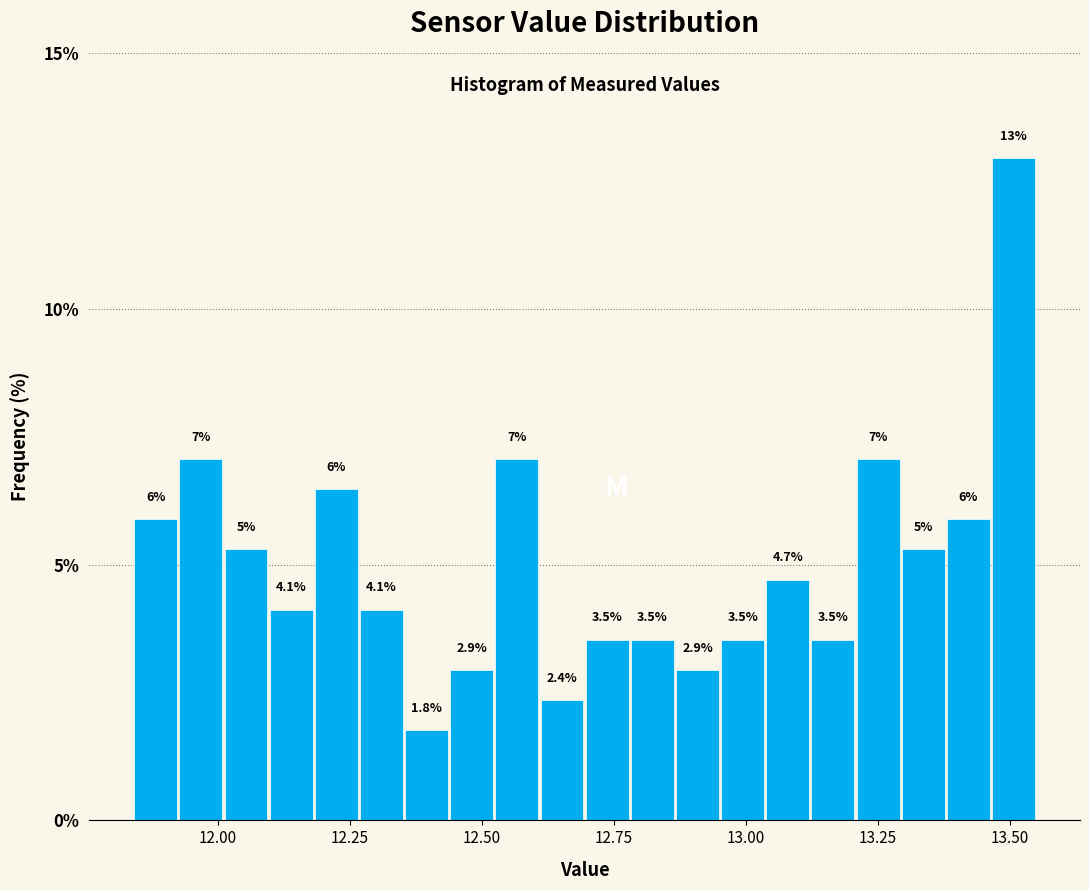

Around what value on the x-axis is the tallest bar? Give the approximate position of its centre, as read against the axis.

13.50